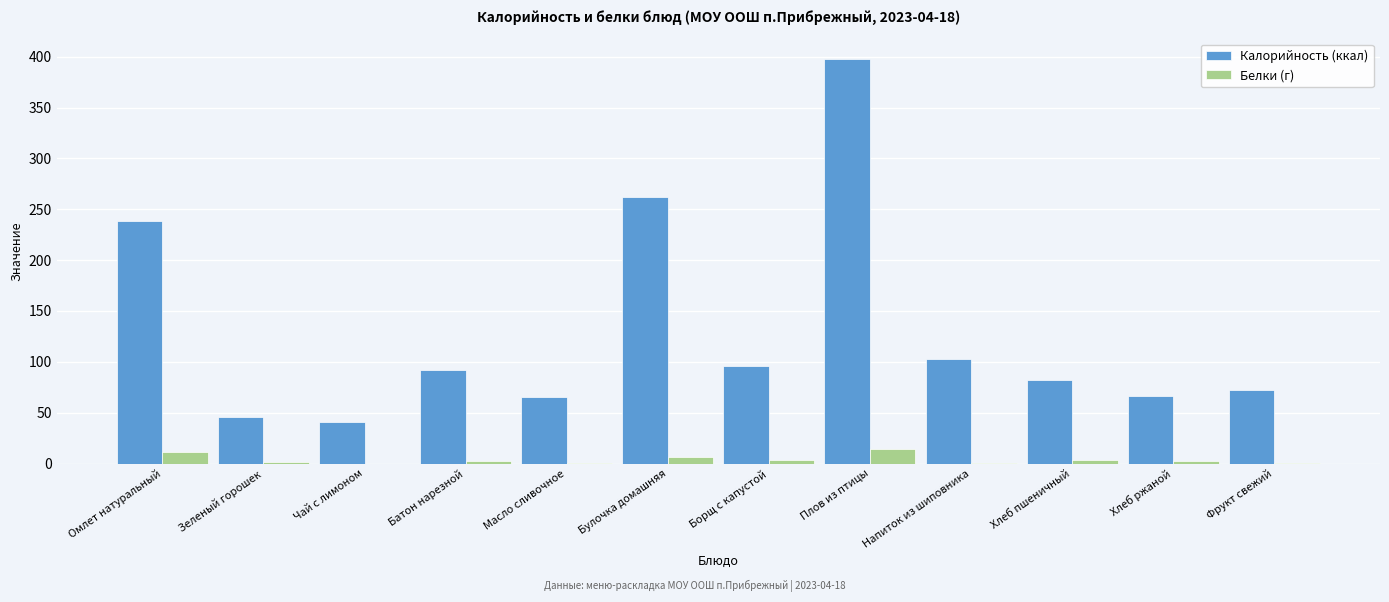

What is the maximum value for Белки (г)?

14.0